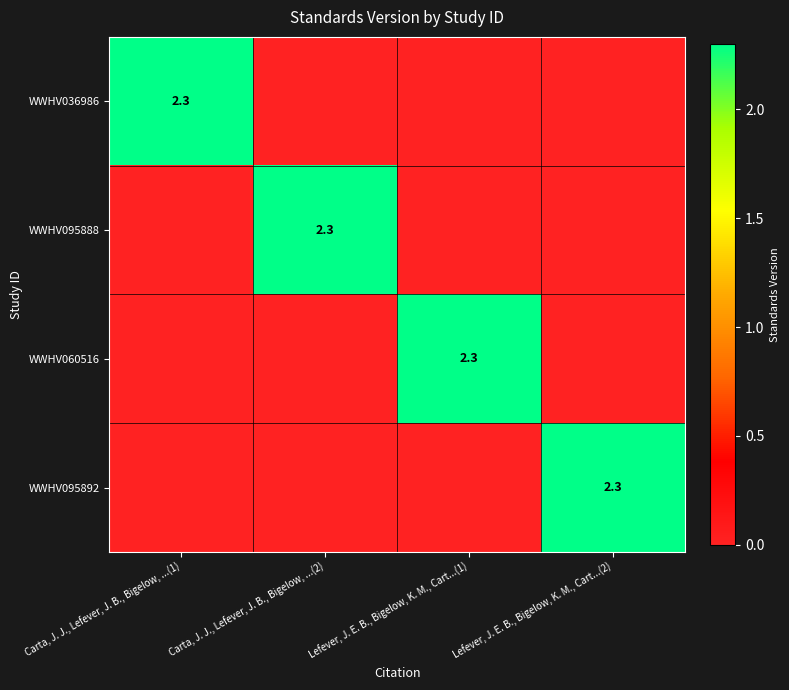

True or false: WWHV095888 has a value of 2.3 at Carta, J. J., Lefever, J. B., Bigelow, ...(2).

True